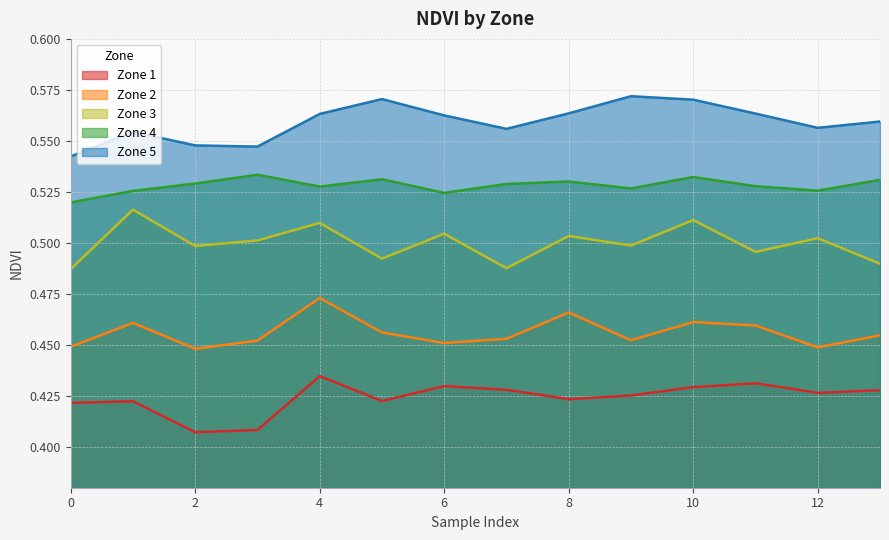

What is the value of the Zone 2 point at the 9th from the left?

0.5